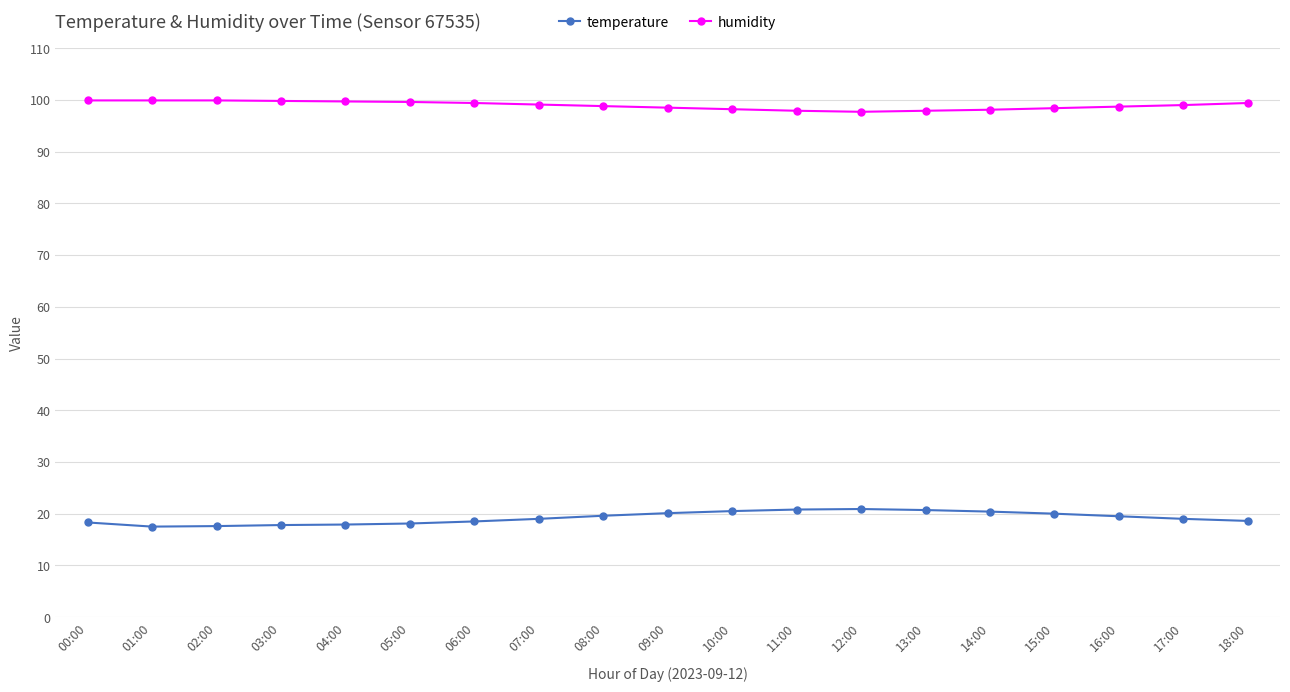

What is the spread (max minus min) of values at 15:00?

78.4